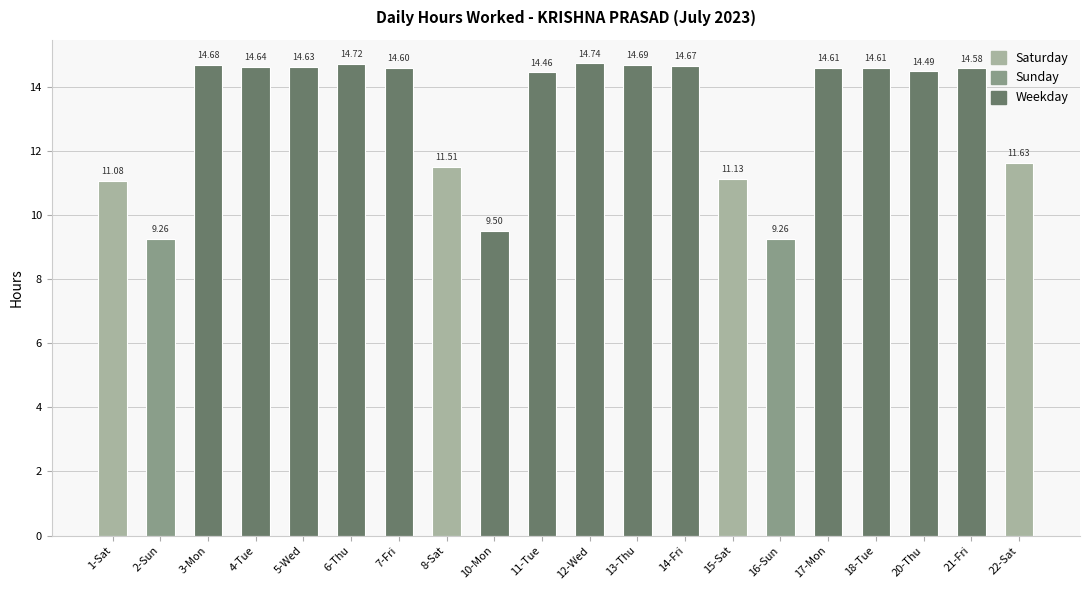

Which has a higher value, 4-Tue or 7-Fri?

4-Tue